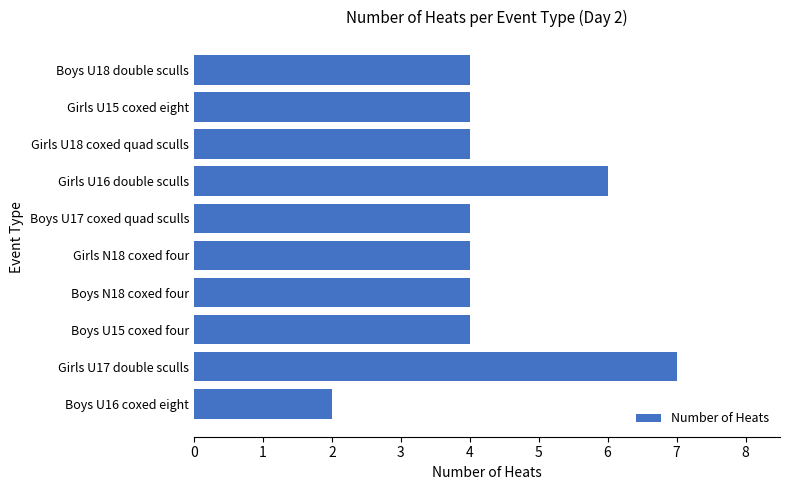

What is the difference between the maximum and minimum values?

5